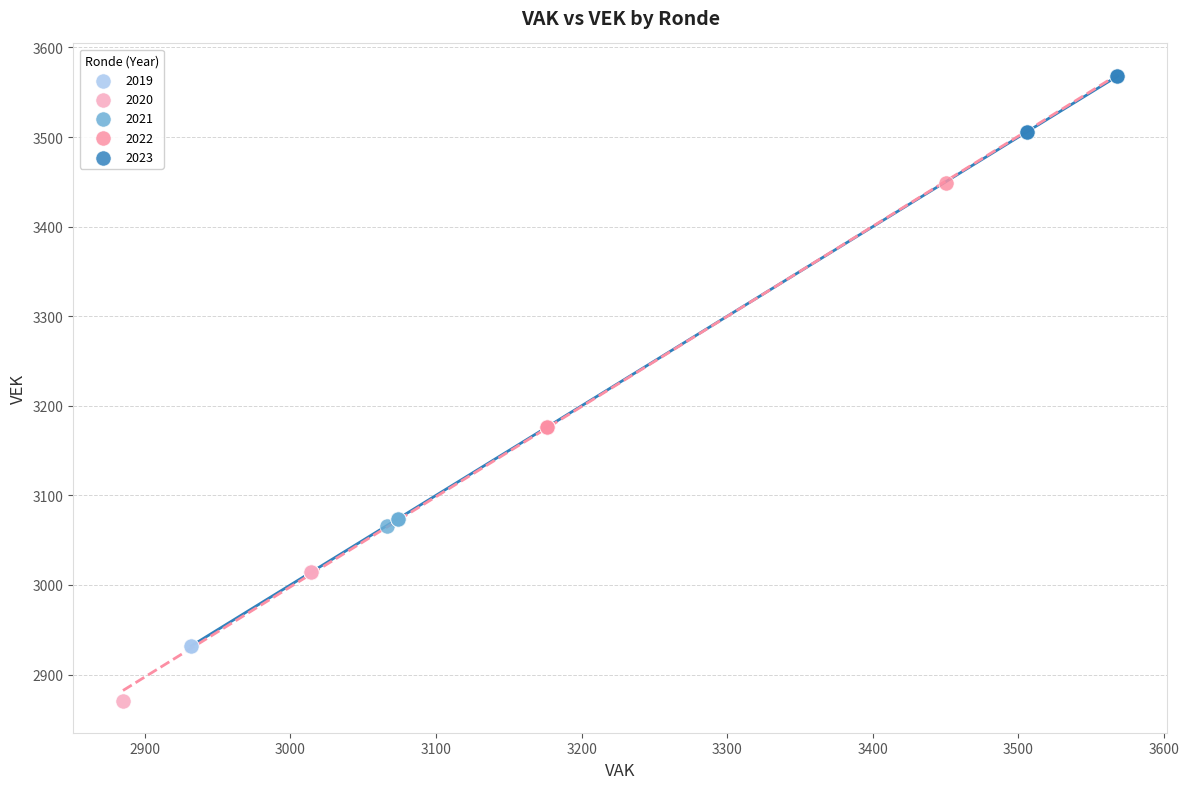

Which series contains the highest Y value?

2023